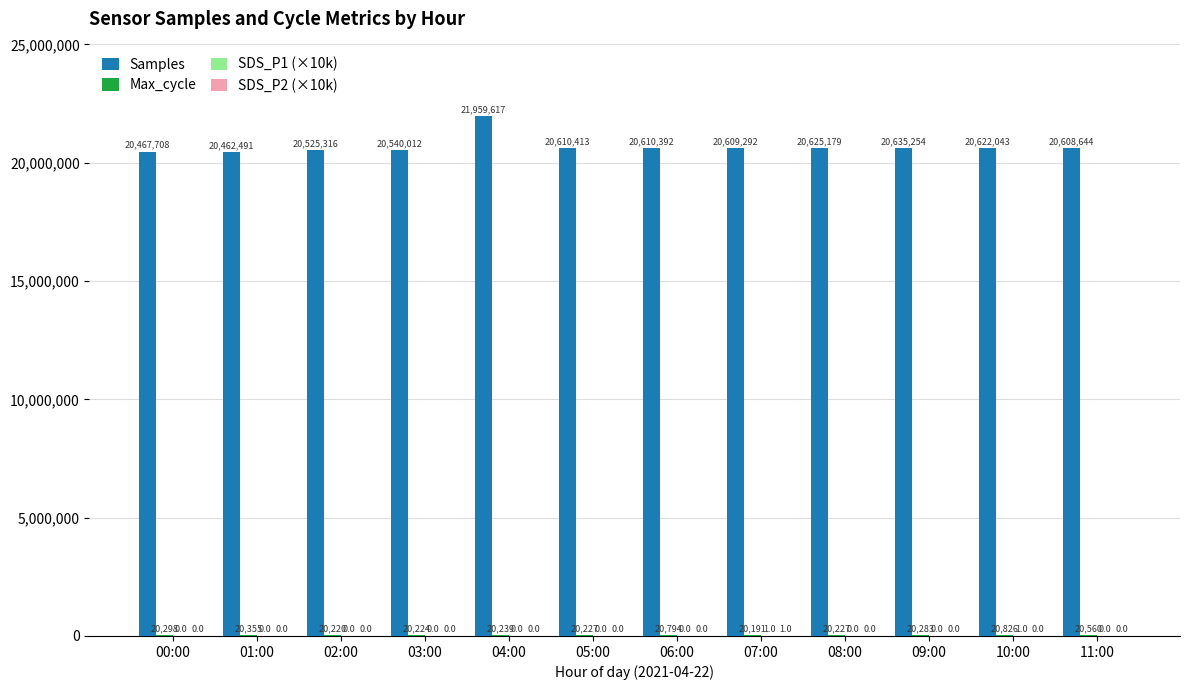

What is the maximum value shown in the chart?

21959617.0